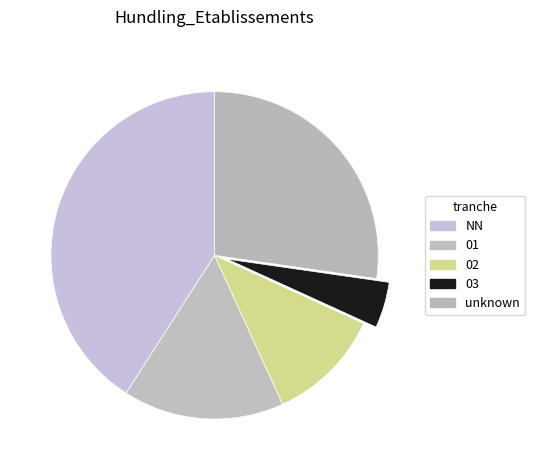

Rank the categories by value from lowest to highest.

03, 02, 01, unknown, NN